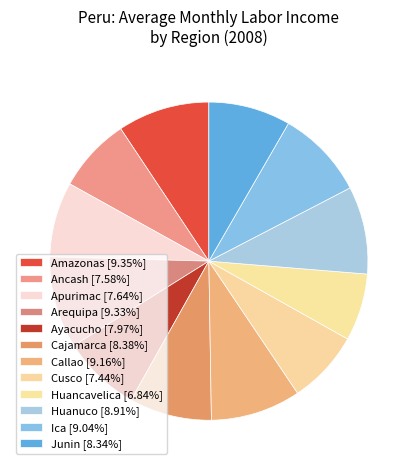

Count the number of slices in the pie.

12